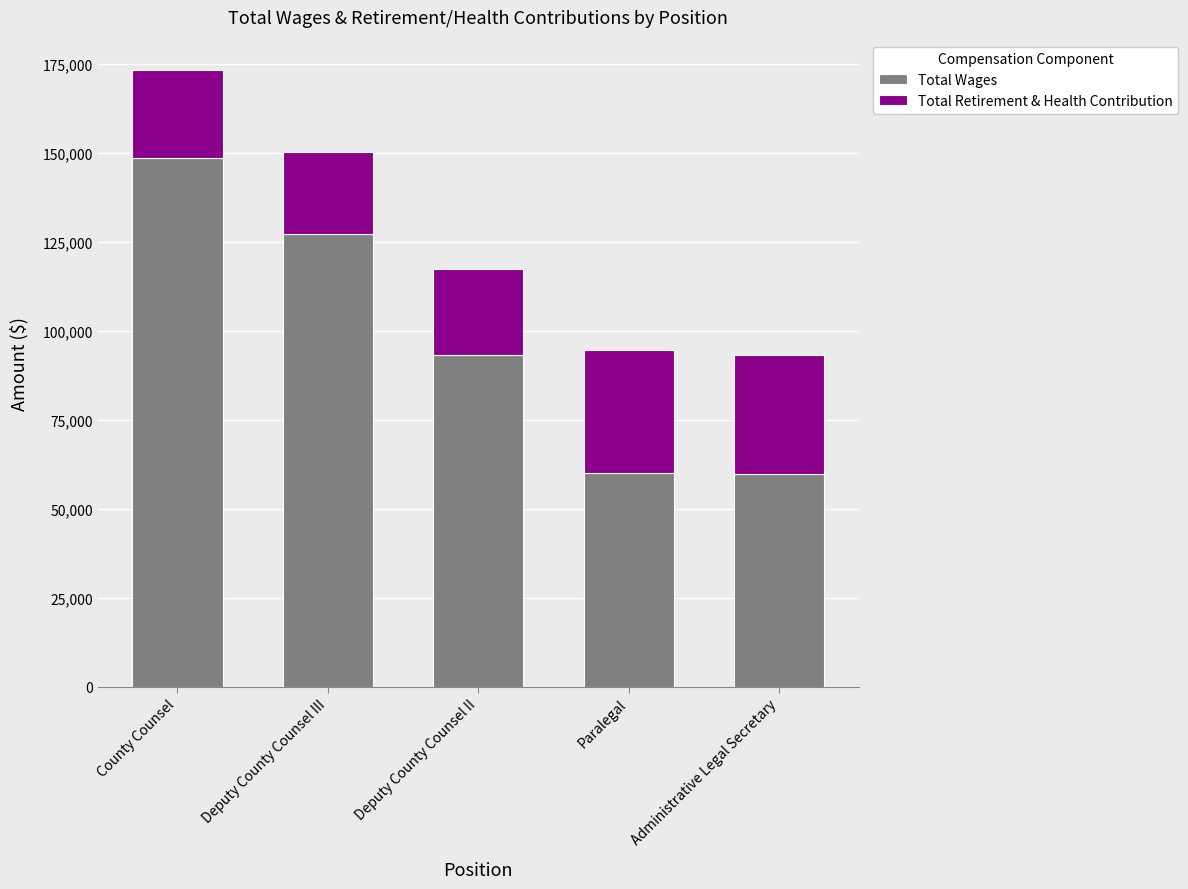

What is the total value across all series at Paralegal?

94646